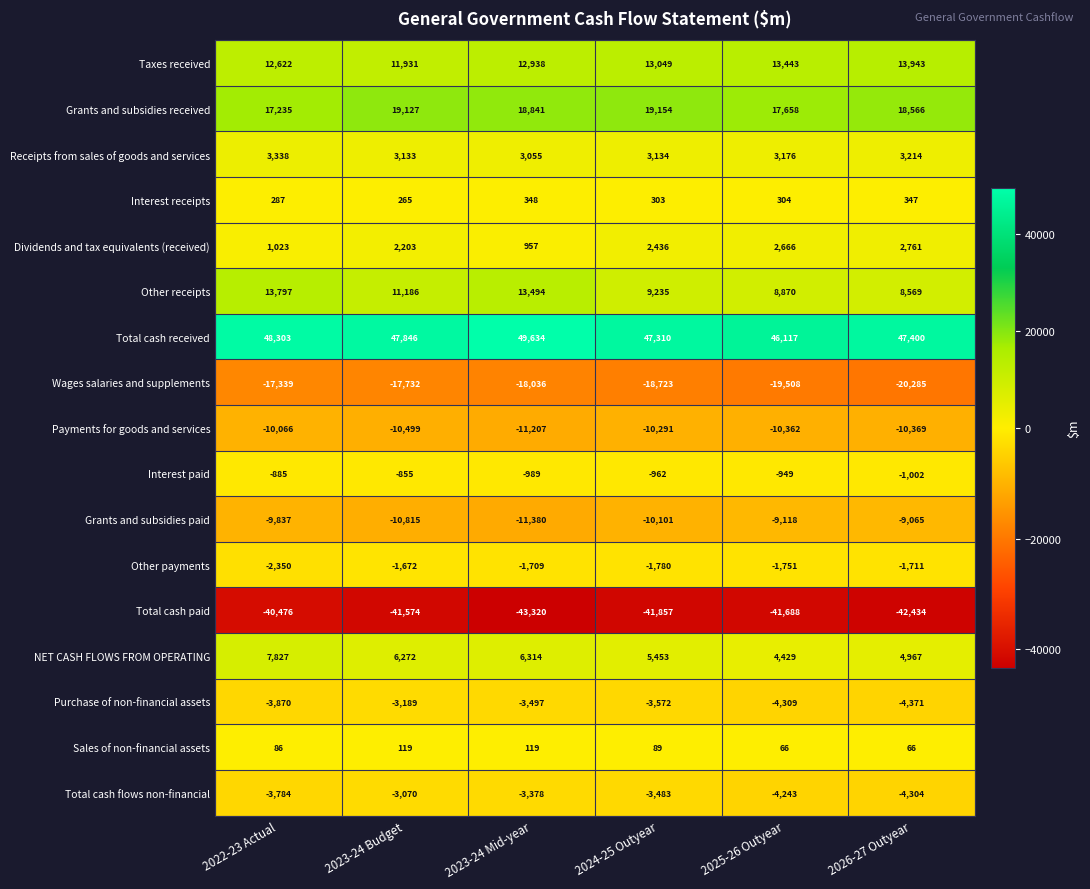

At 2023-24 Mid-year, list the series in order from largest to smallest.

Total cash received, Grants and subsidies received, Other receipts, Taxes received, NET CASH FLOWS FROM OPERATING, Receipts from sales of goods and services, Dividends and tax equivalents (received), Interest receipts, Sales of non-financial assets, Interest paid, Other payments, Total cash flows non-financial, Purchase of non-financial assets, Payments for goods and services, Grants and subsidies paid, Wages salaries and supplements, Total cash paid